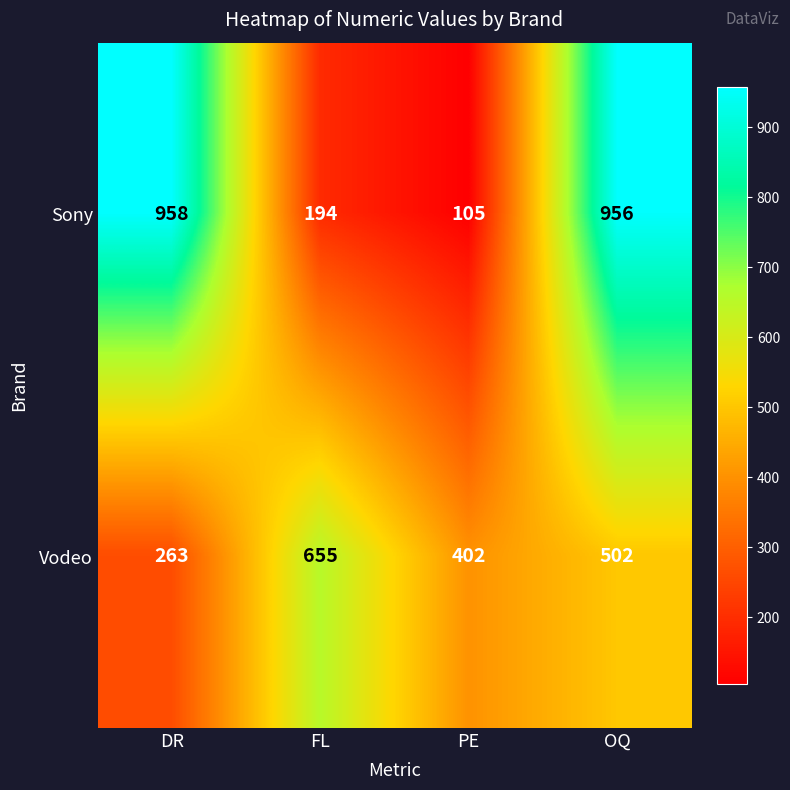

Reading right to left, list all the values displayed in this chart.

Sony: OQ=956	PE=105	FL=194	DR=958
Vodeo: OQ=502	PE=402	FL=655	DR=263